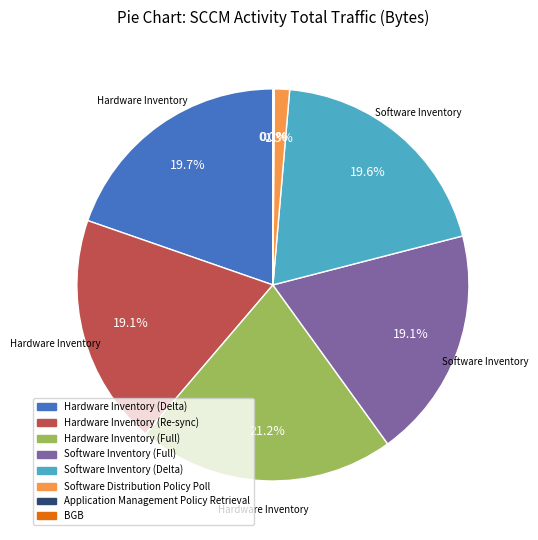

What is the ratio of the value at Hardware Inventory (Delta) to the value at Software Inventory (Full)?

1.0